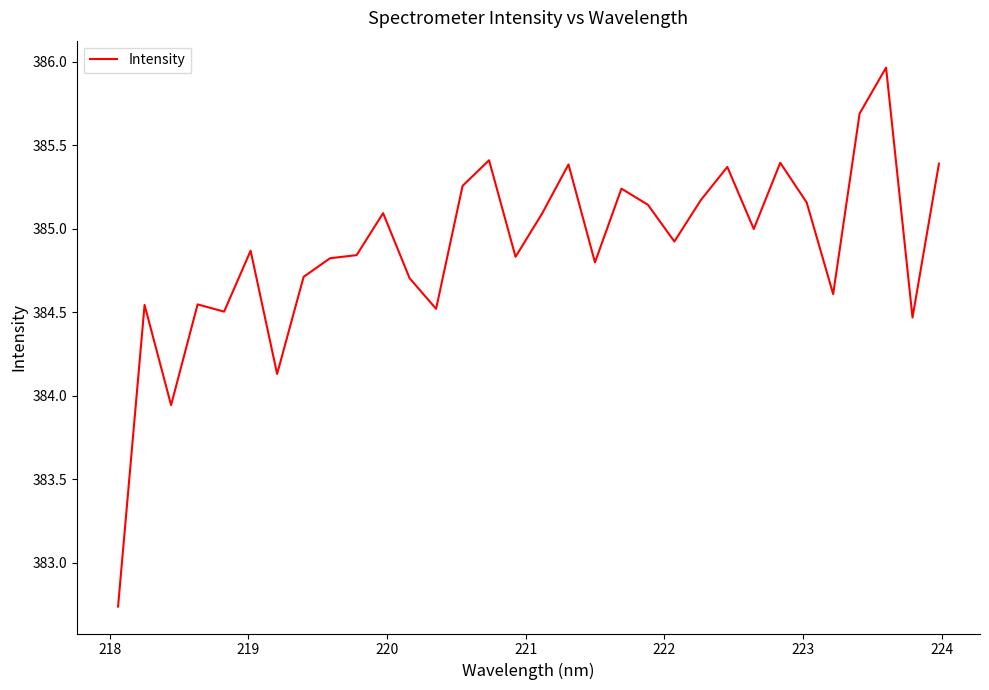

What is the maximum value shown in the chart?

386.0